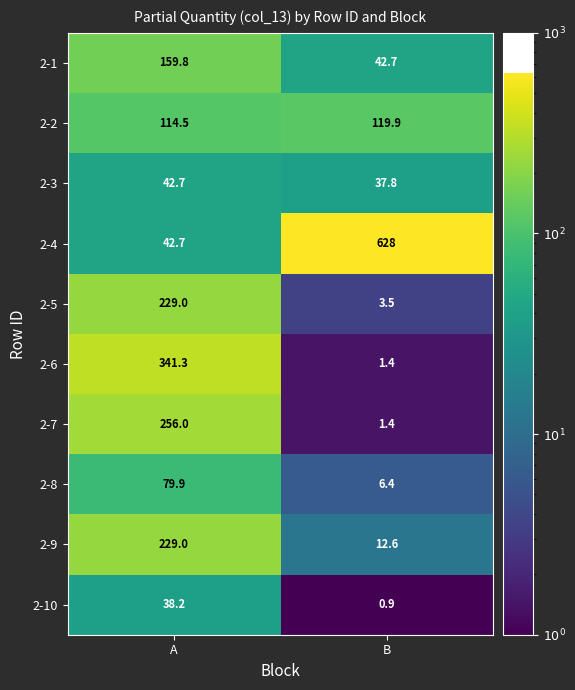

Between A and B, which series saw the biggest shift?

2-4